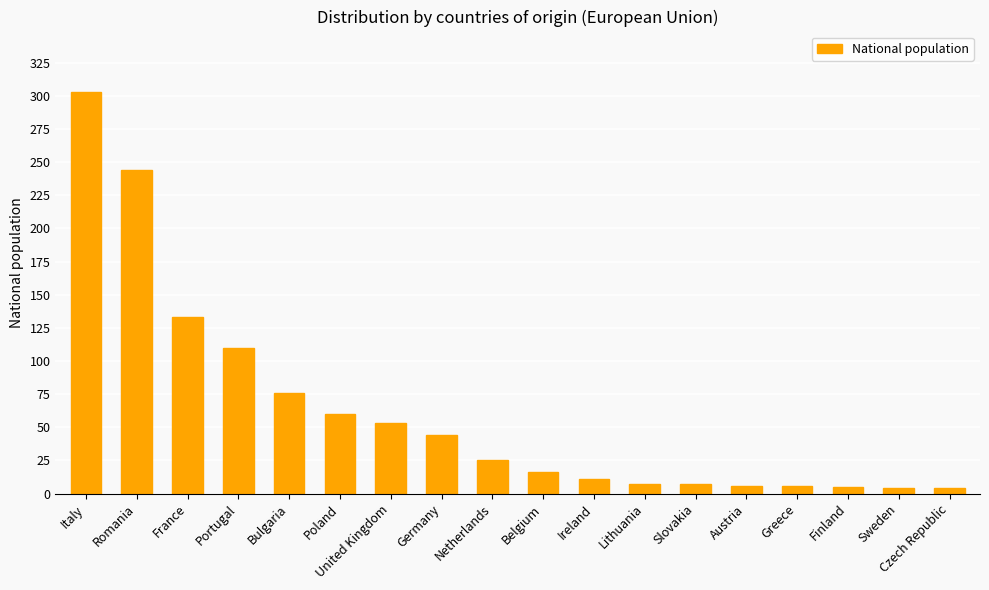

What is the label of the 14th bar from the left?

Austria